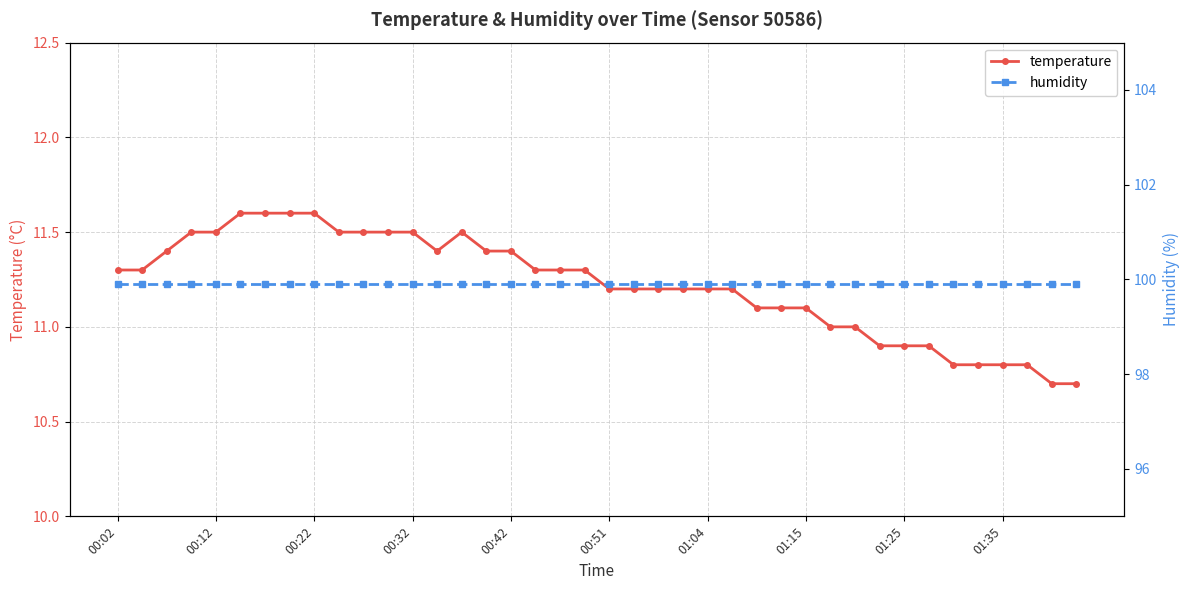

Which label corresponds to the largest value in the chart?

00:02